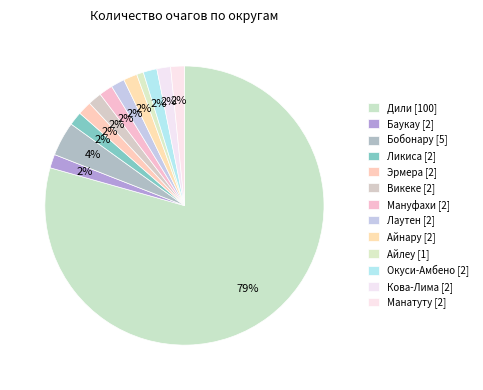

Between Бобонару and Ликиса, which is larger?

Бобонару